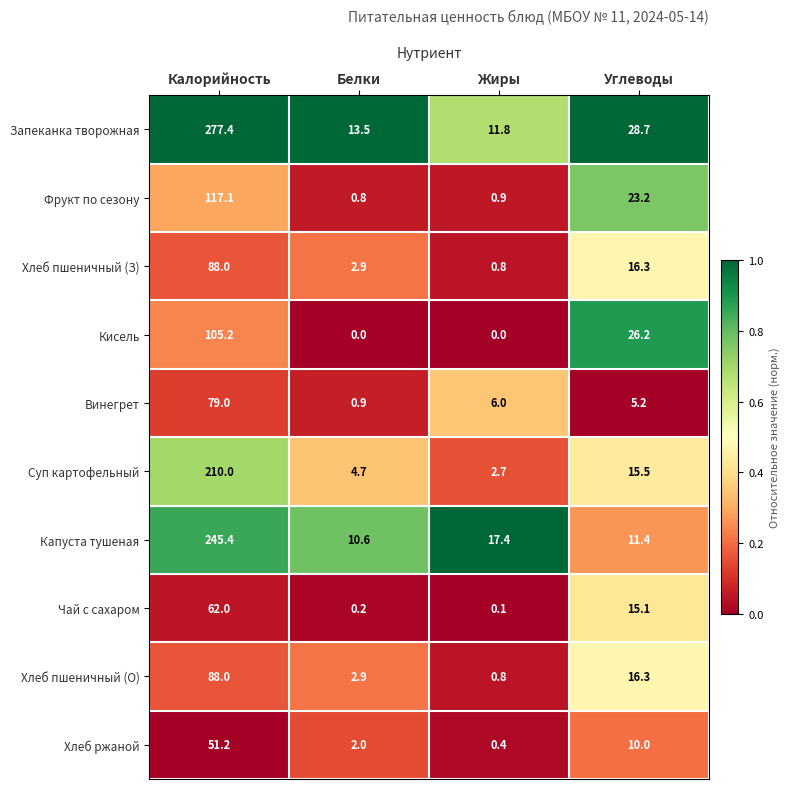

What is the average value of the Хлеб пшеничный (О) series?

27.0